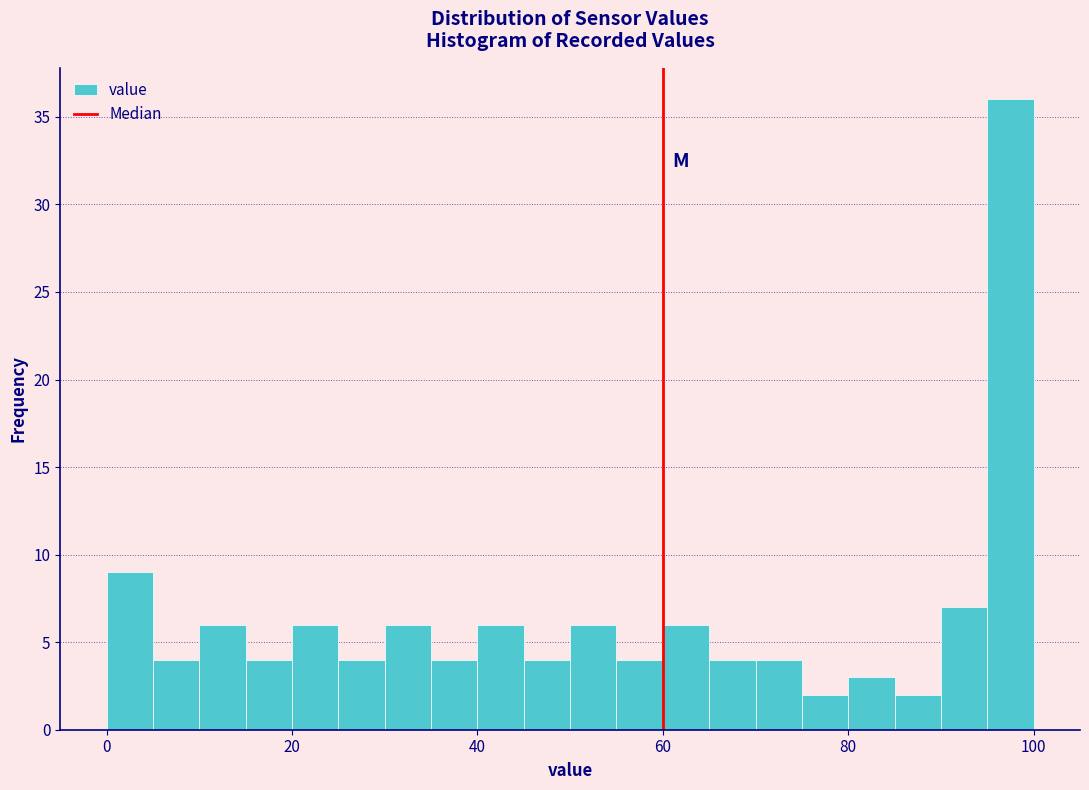

Around what value on the x-axis is the tallest bar? Give the approximate position of its centre, as read against the axis.

98